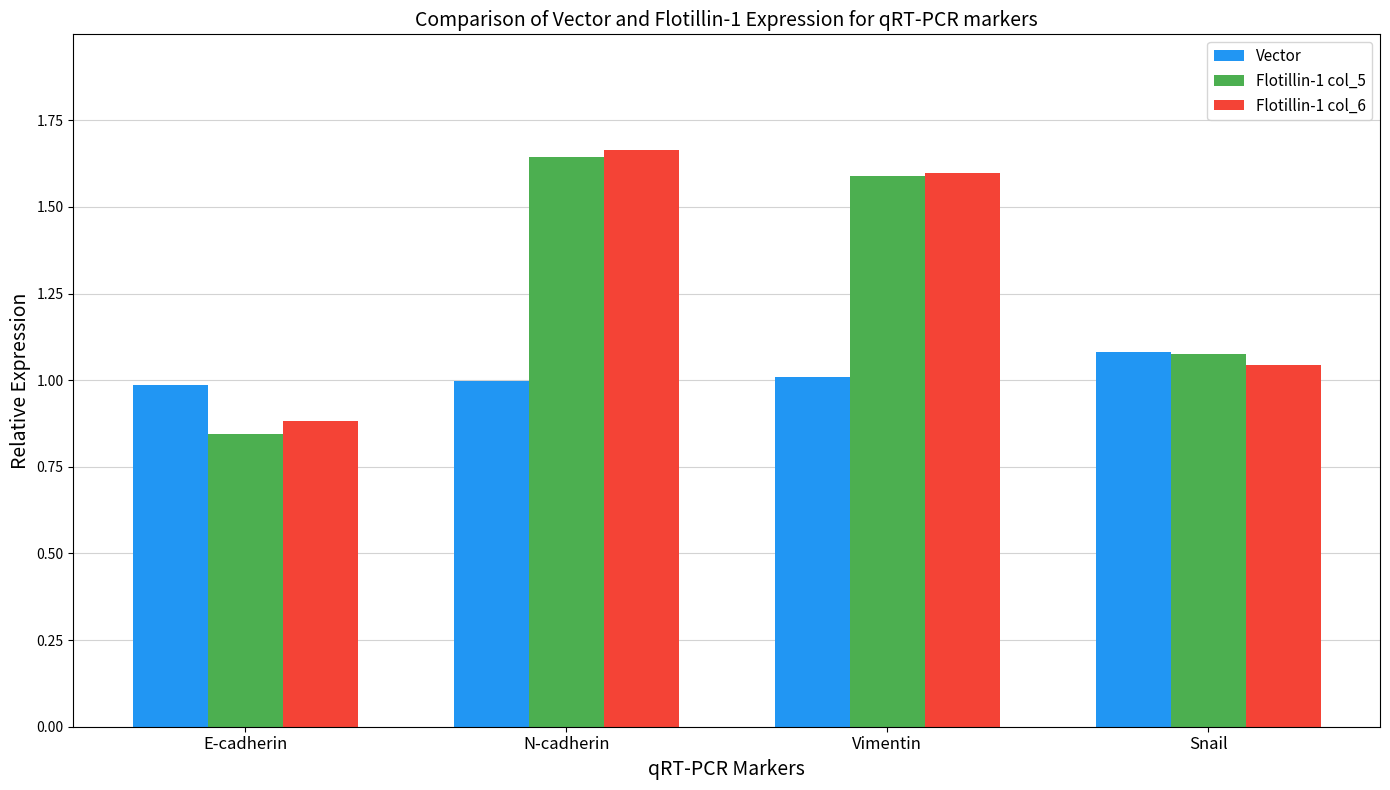

Rank the categories by Flotillin-1 col_6 value from highest to lowest.

N-cadherin, Vimentin, Snail, E-cadherin